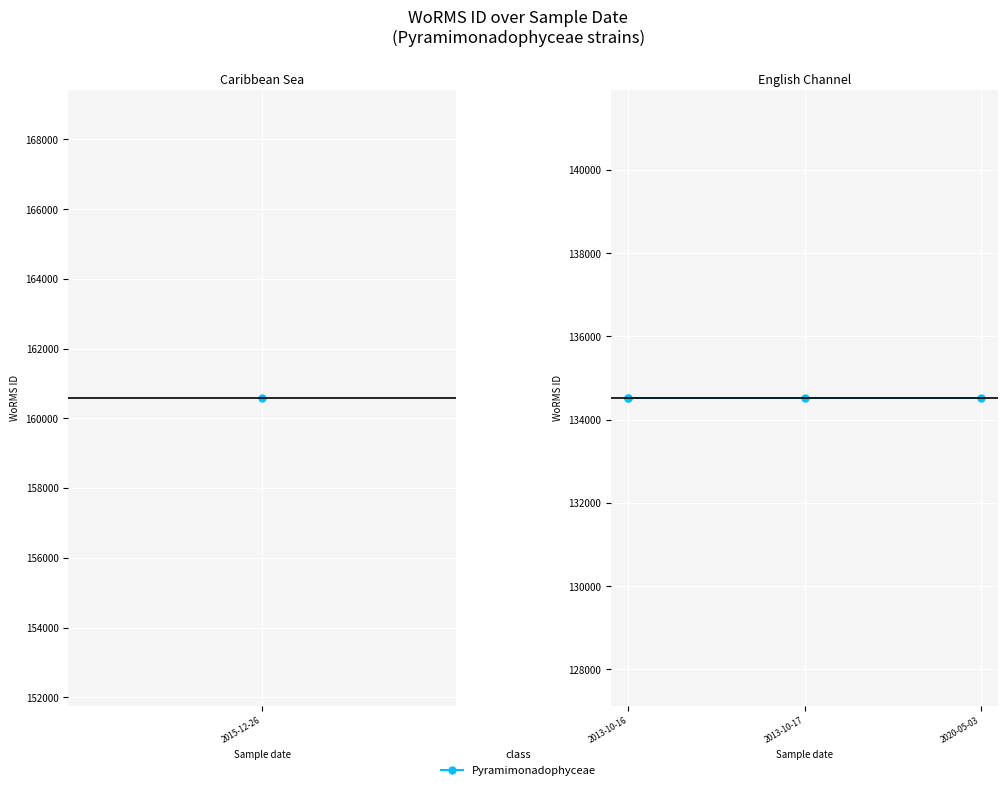

What is the average value?

139742